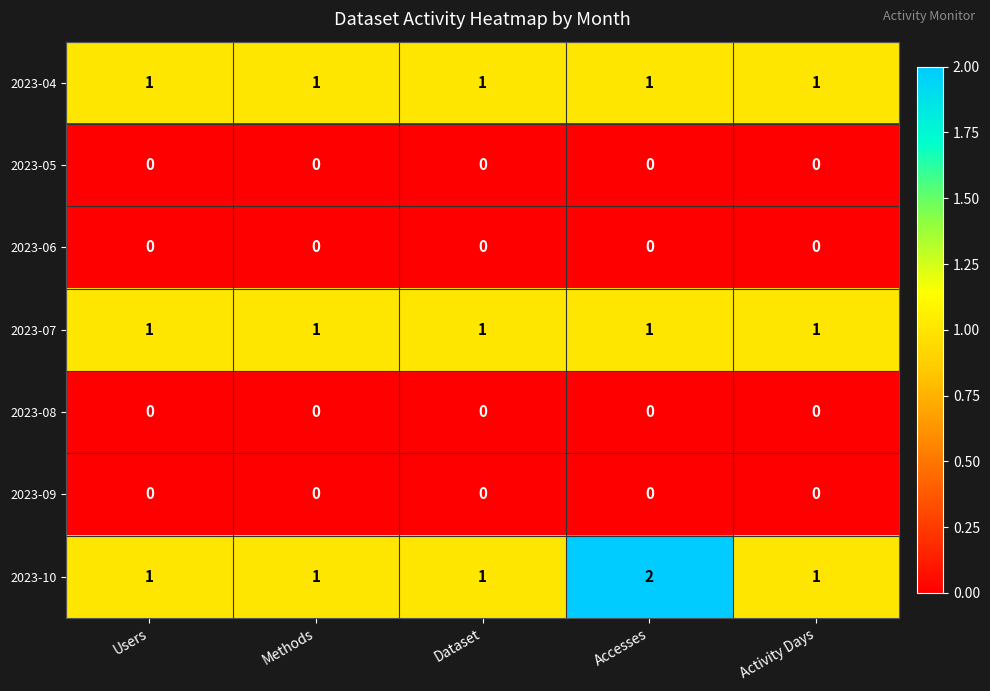

At which category does the chart reach its peak across all series?

Accesses